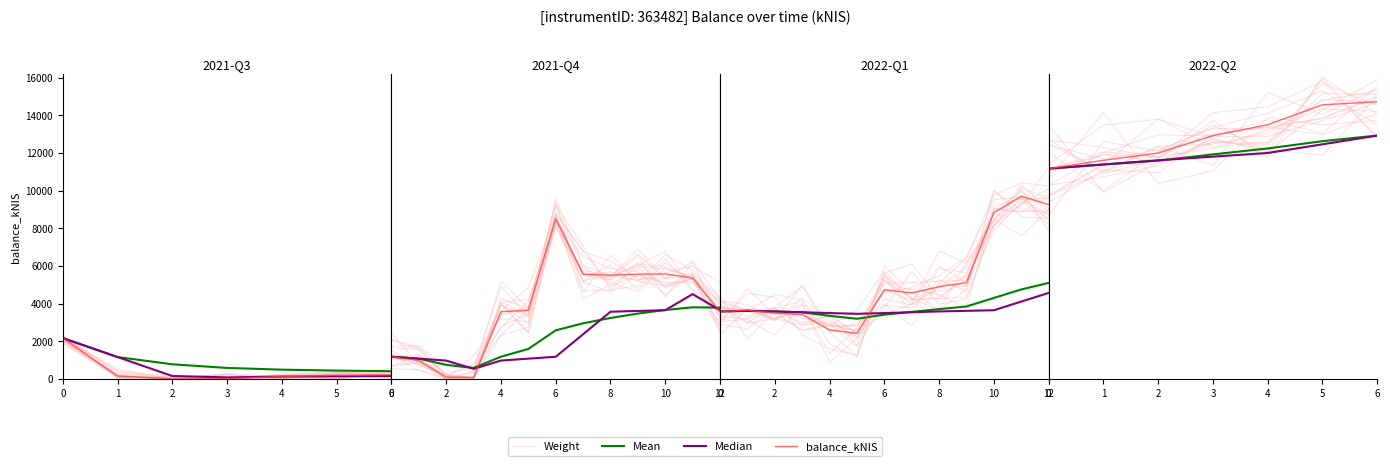

What is the difference between the highest and lowest values at 6?

301.3